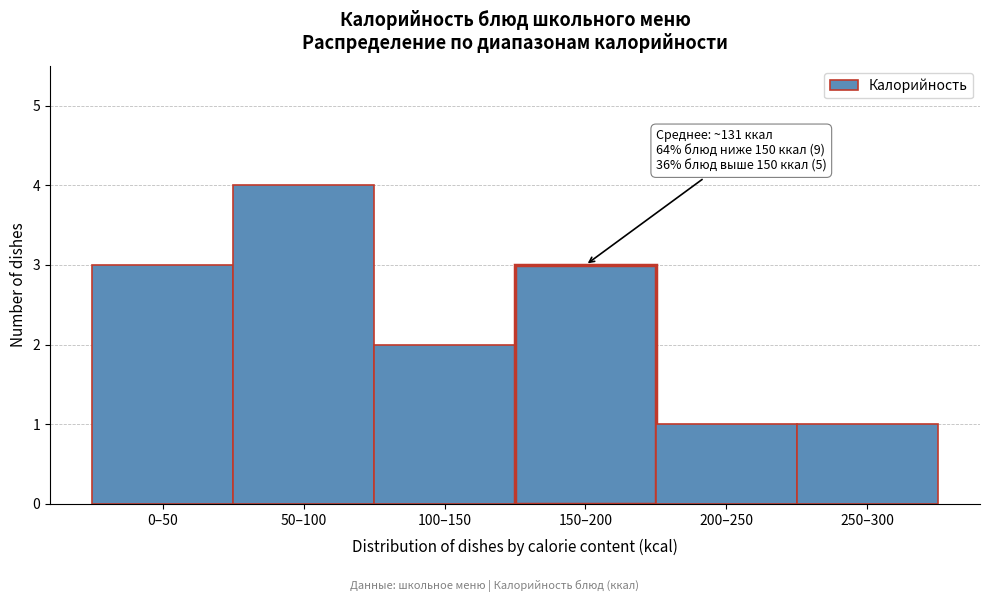

Reading right to left, list all the values displayed in this chart.

250–300=1	200–250=1	150–200=3	100–150=2	50–100=4	0–50=3